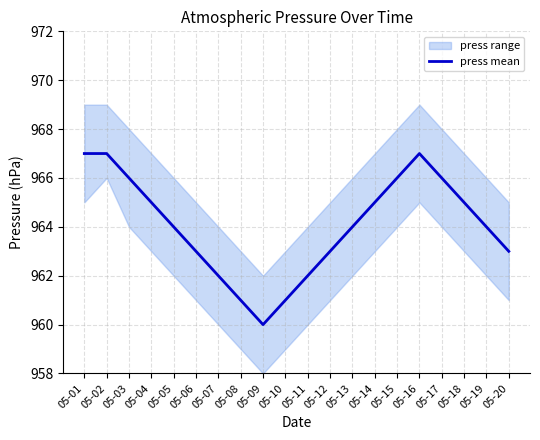

What is the average value?

964